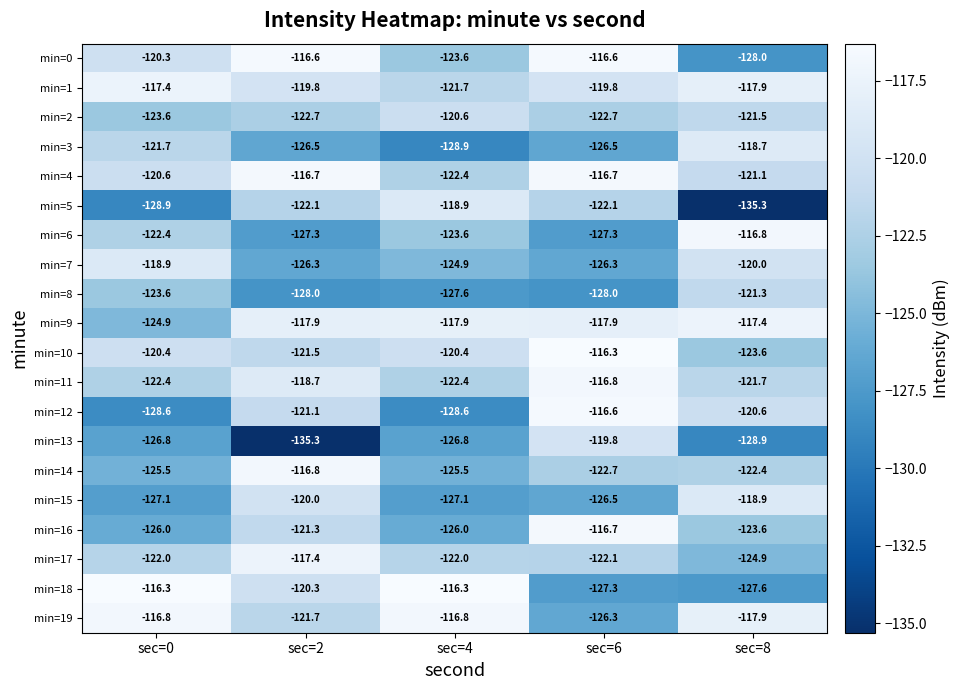

What is the sum of the min=16 values at sec=0 and sec=2?

-247.3